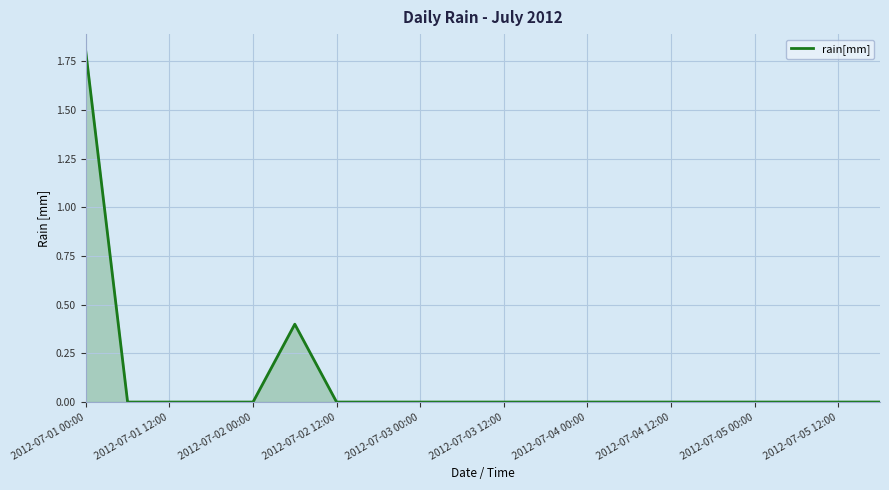

Does the chart have visible grid lines?

Yes